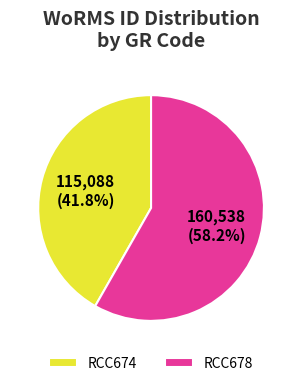

Which slice is the largest?

RCC678